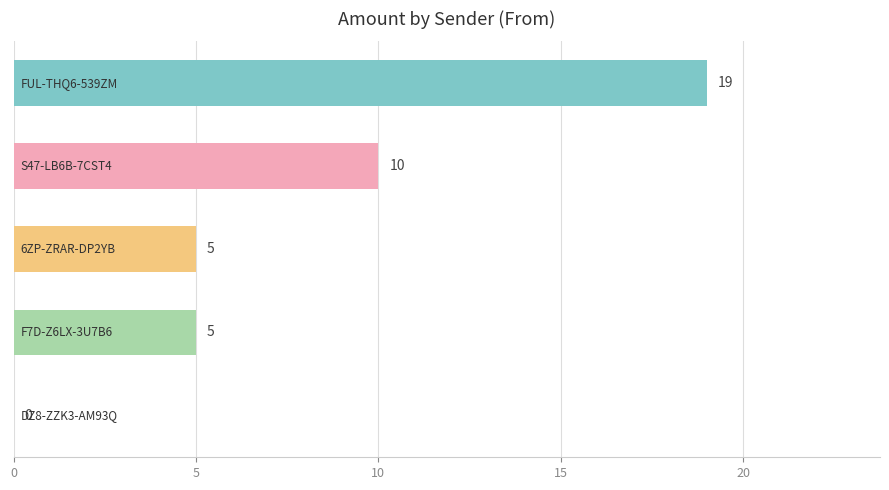

How many positive values are there?

4